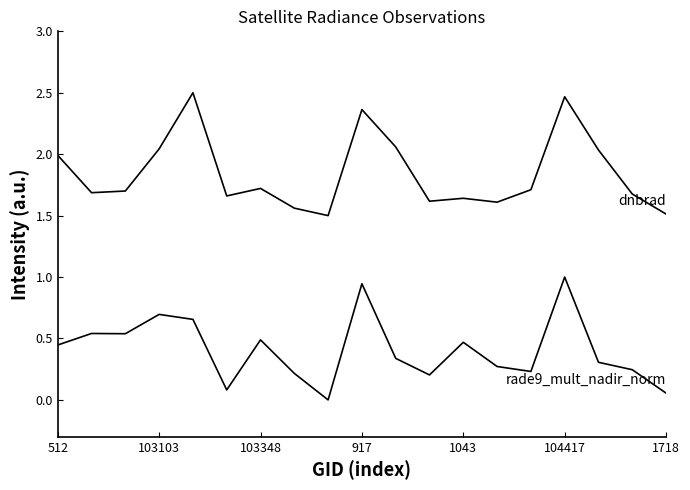

Does the chart have visible grid lines?

No